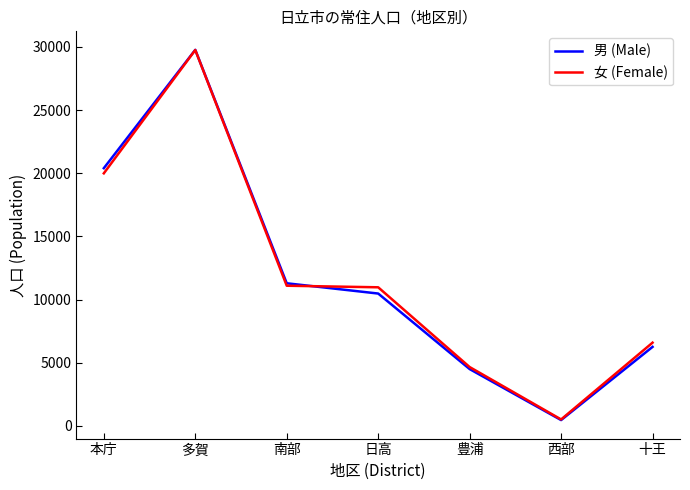

What is the difference between the highest and lowest values at 本庁?

407